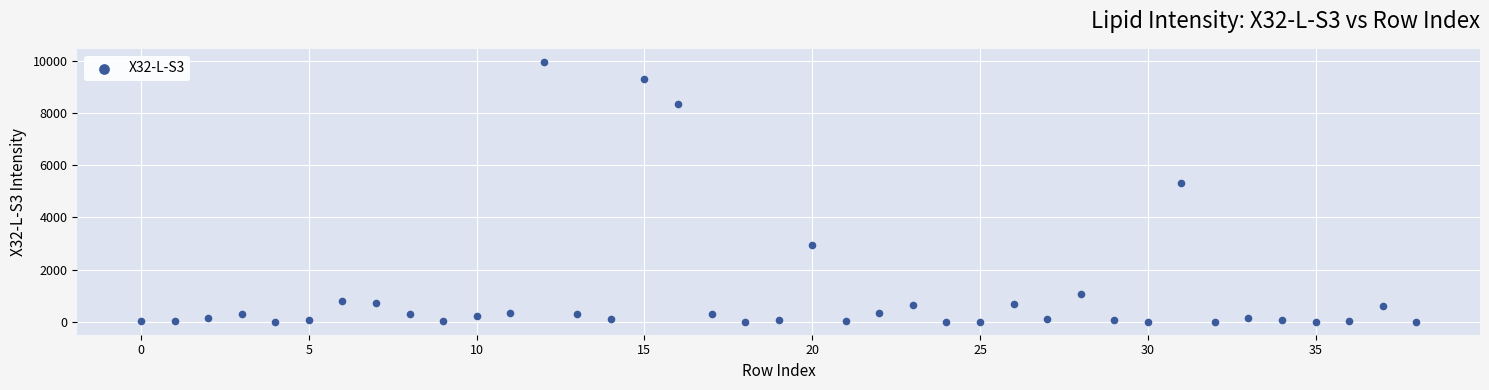

What Y value in the scatter plot is closest to 4983?

5310.2